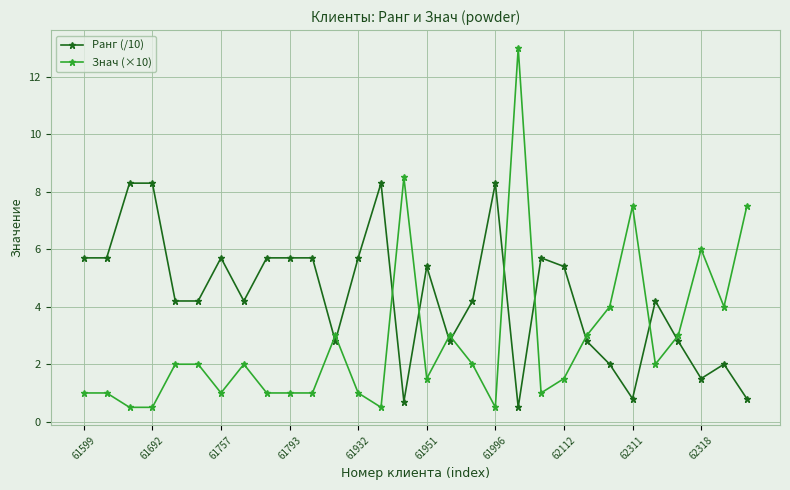

Which series has the largest range (max minus min)?

Знач (×10)